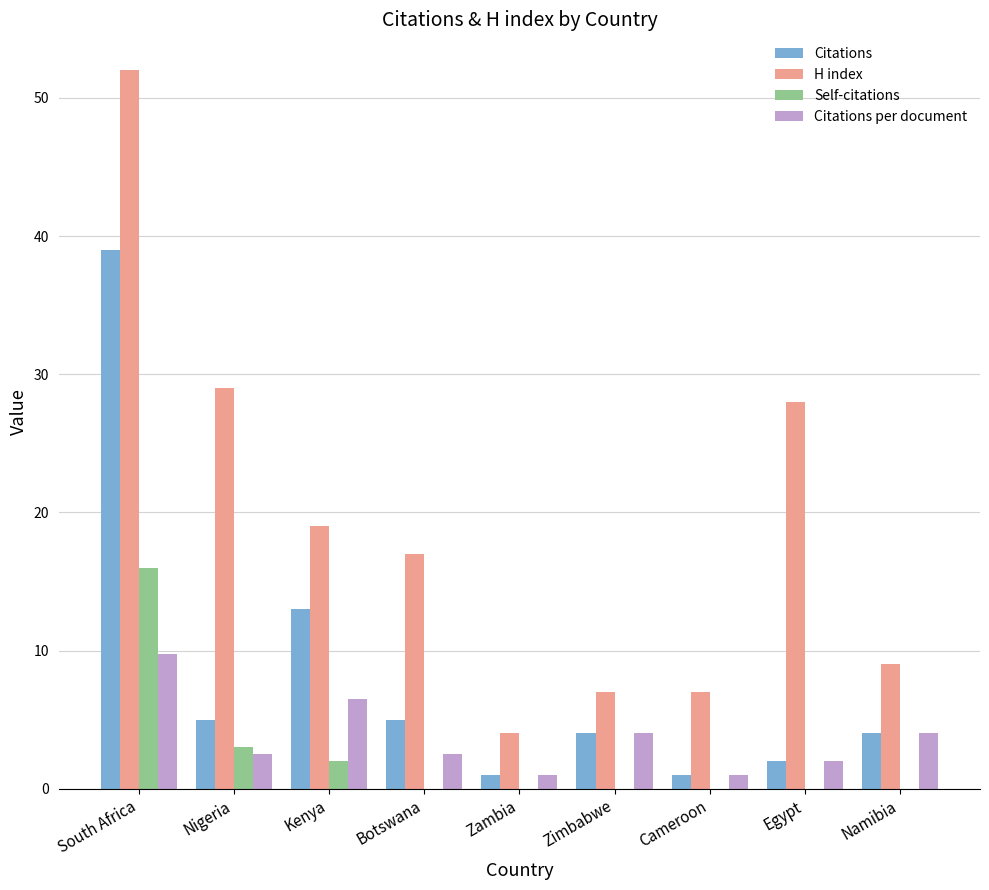

Is the value of H index at South Africa greater than the value of Self-citations at Kenya?

Yes